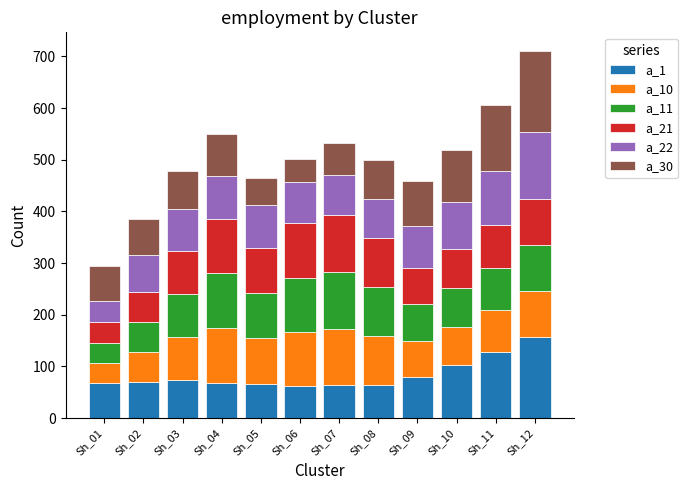

What are all the series names shown in the legend?

a_1, a_10, a_11, a_21, a_22, a_30